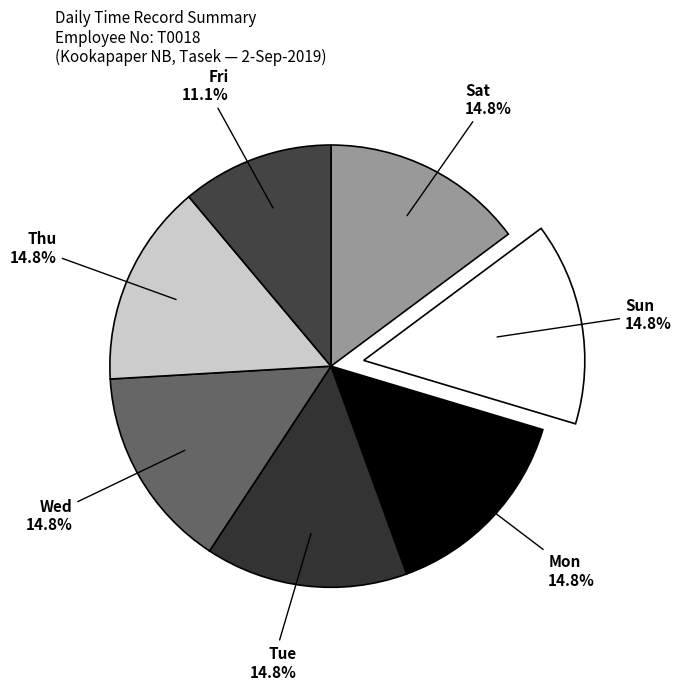

Count the number of slices in the pie.

7